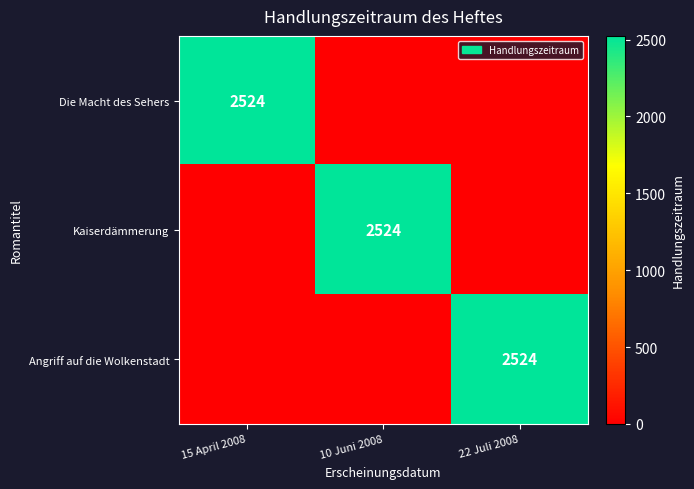

The value of Die Macht des Sehers at 15 April 2008 is 2524. True or false?

True